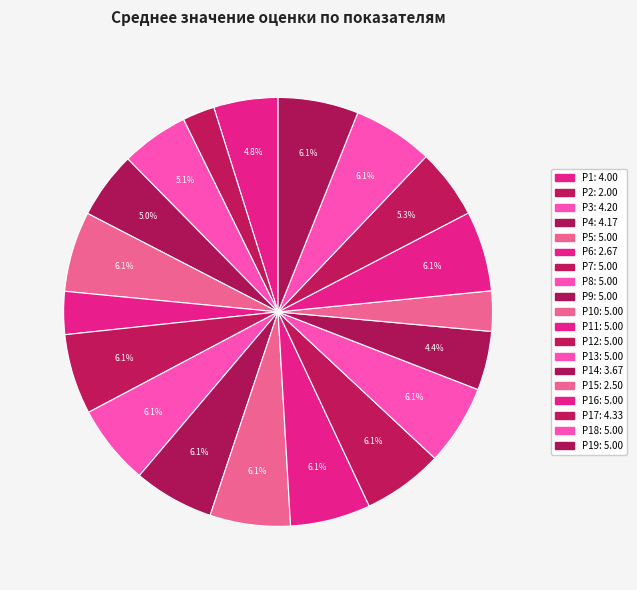

To the nearest percent, what is the average slice percentage?

5%